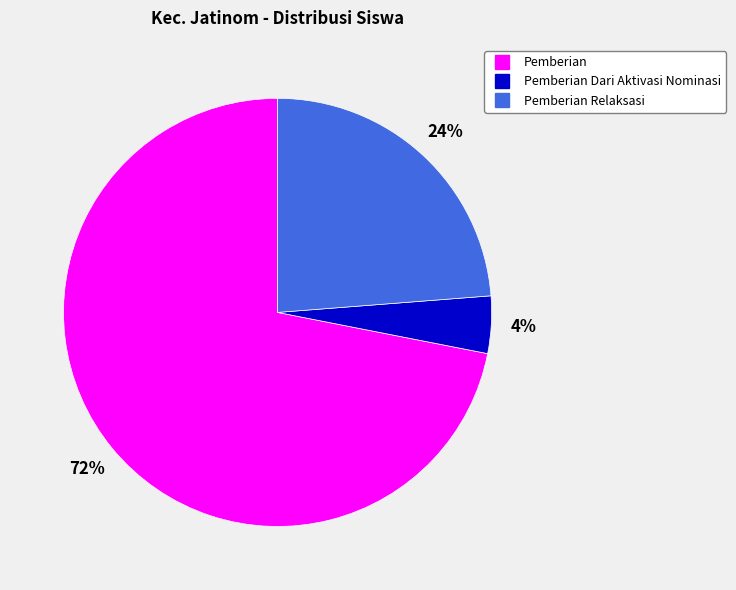

To the nearest percent, what is the difference between the largest and smallest slice percentages?

68%